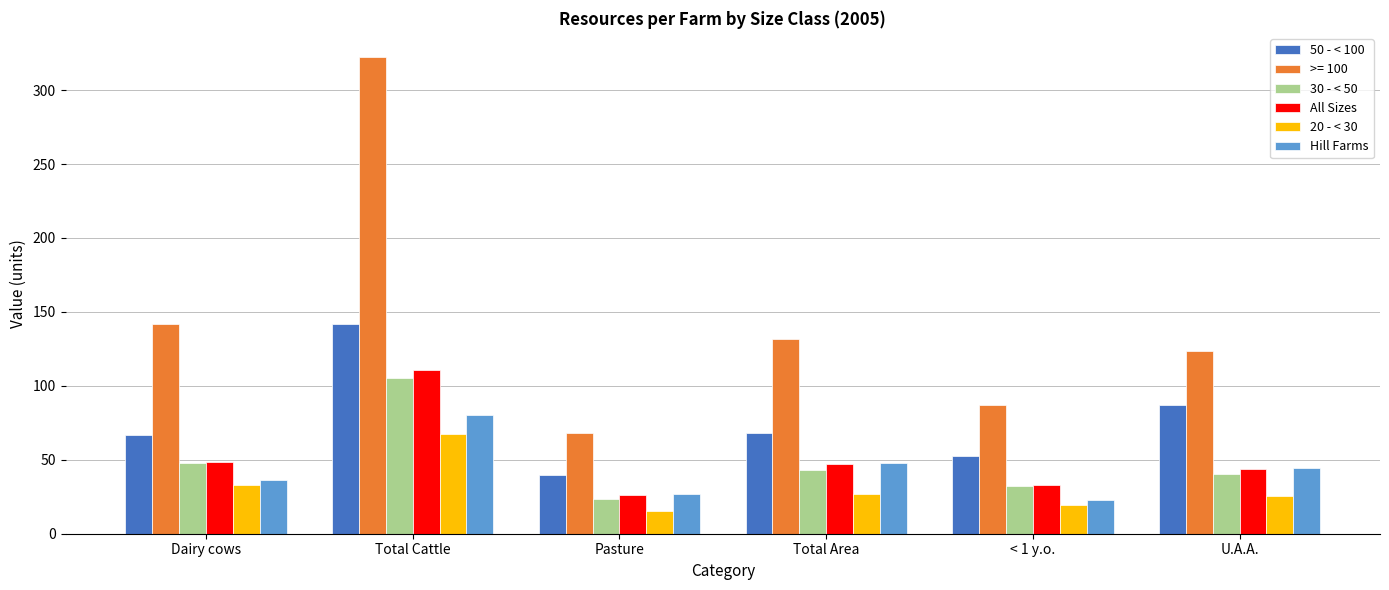

What is the label of the 1st bar from the right?

U.A.A.